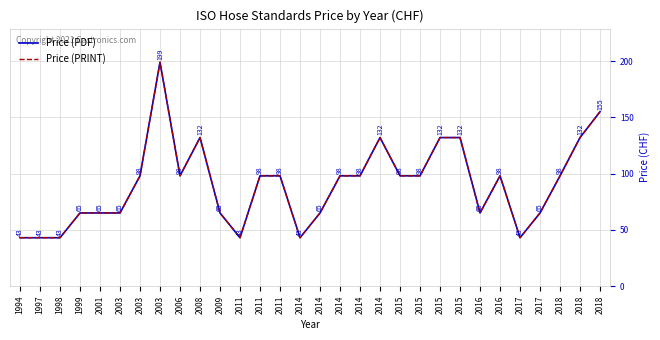

Does the chart have visible grid lines?

Yes